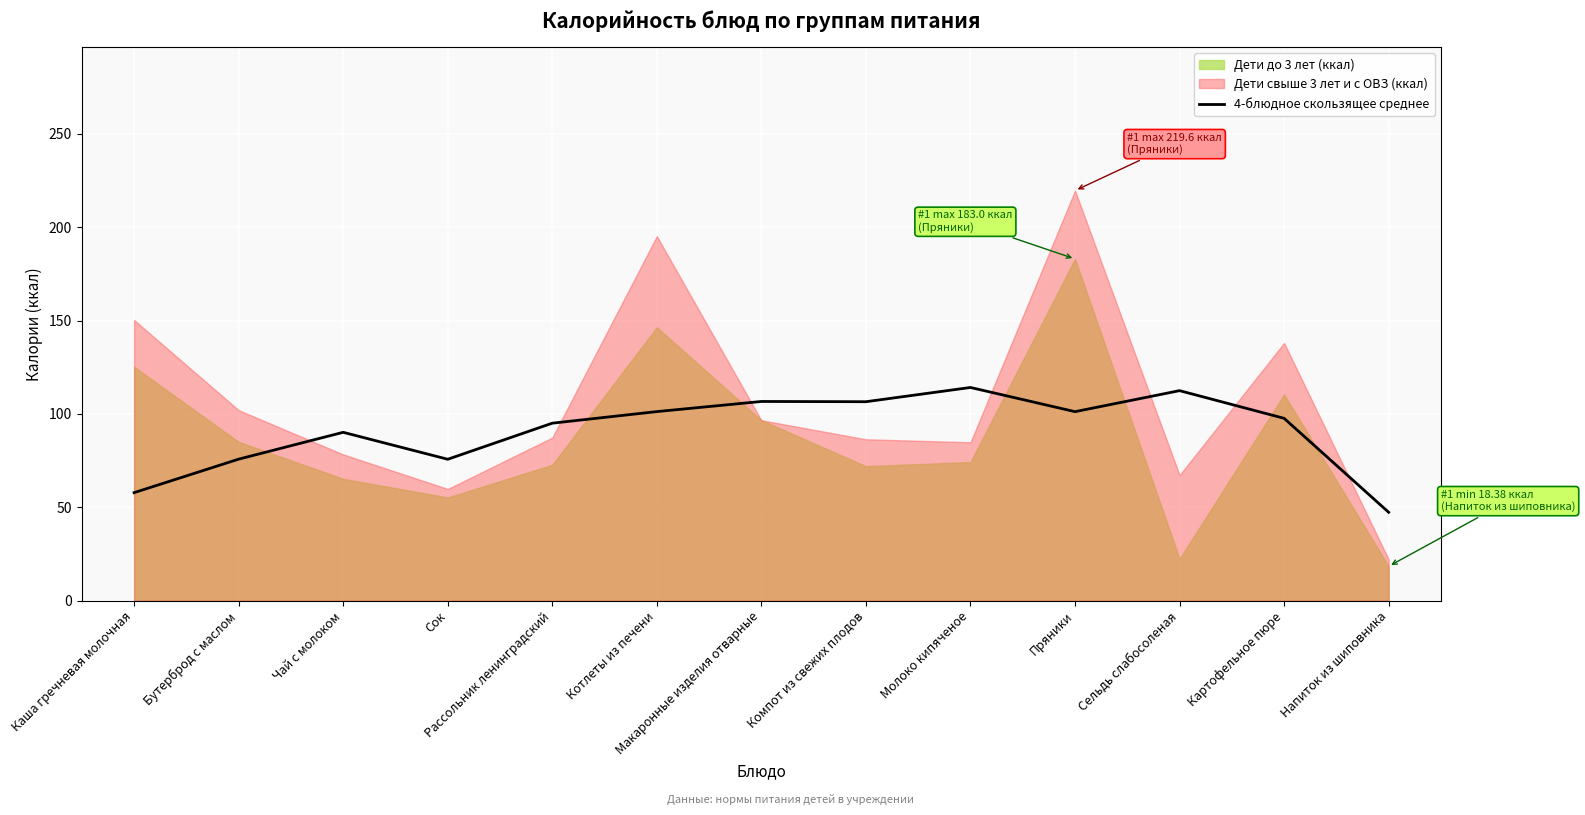

What is the approximate value at Молоко кипяченое?

114.2